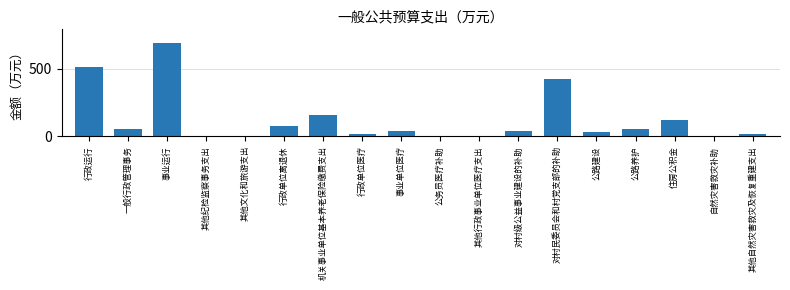

True or false: the data shows 73.1 at 行政单位离退休.

True